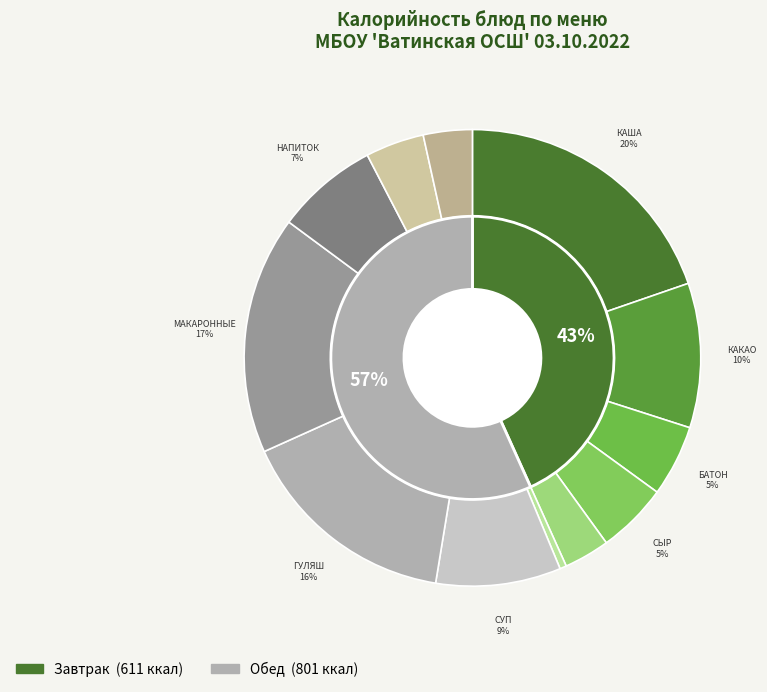

Which has a higher value, ФРУКТЫ ПО СЕЗОНУ or СУП КАРТОФЕЛЬНЫЙ?

СУП КАРТОФЕЛЬНЫЙ